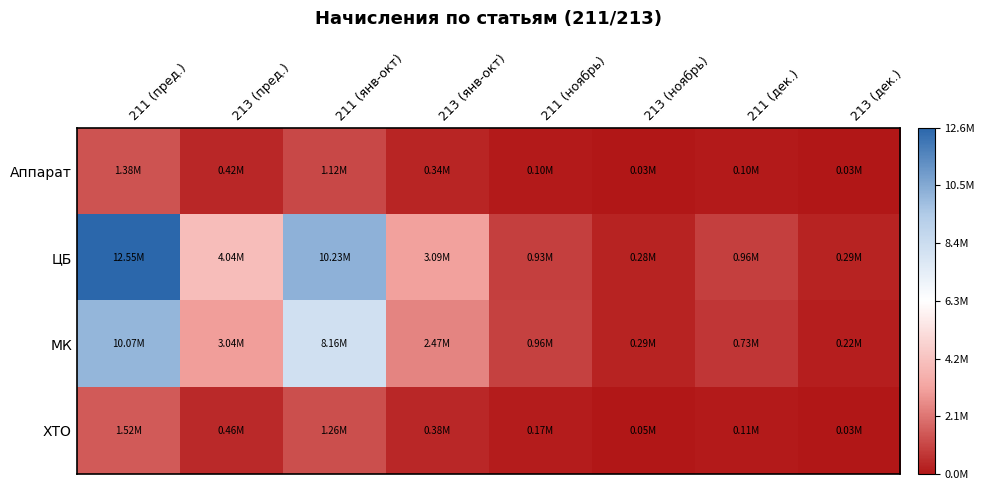

Count the number of categories in the chart.

8